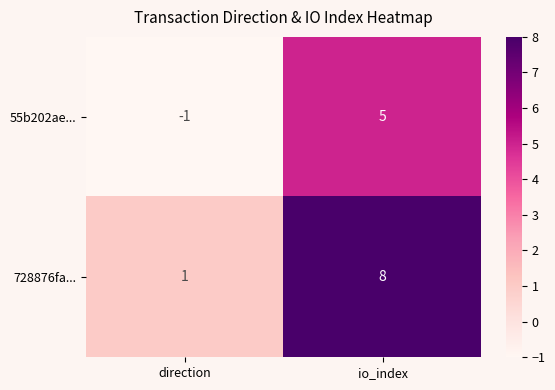

Reading left to right, transcribe all the data shown in this chart.

55b202ae...: direction=-1	io_index=5
728876fa...: direction=1	io_index=8